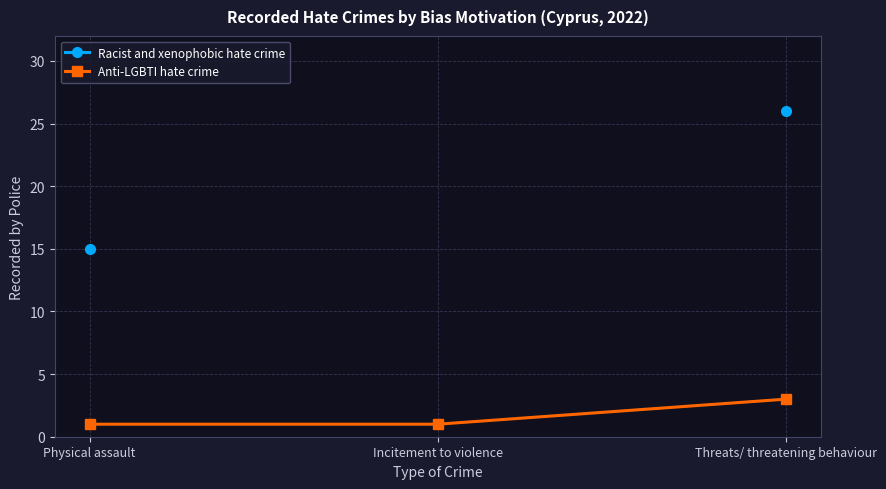

Rank the series by their maximum value, from lowest to highest.

Anti-LGBTI hate crime, Racist and xenophobic hate crime